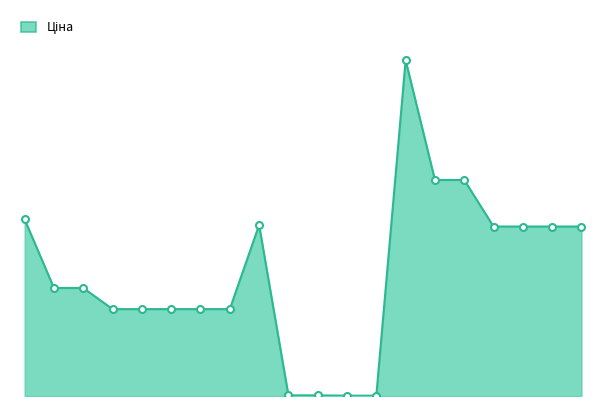

Reading right to left, transcribe all the data shown in this chart.

29294.9	29294.9	29294.9	29294.9	37343.0	37343.0	58037.0	56.7	56.7	113.3	113.3	29548.9	15019.2	15019.2	15019.2	15019.2	15019.2	18671.5	18671.5	30512.3